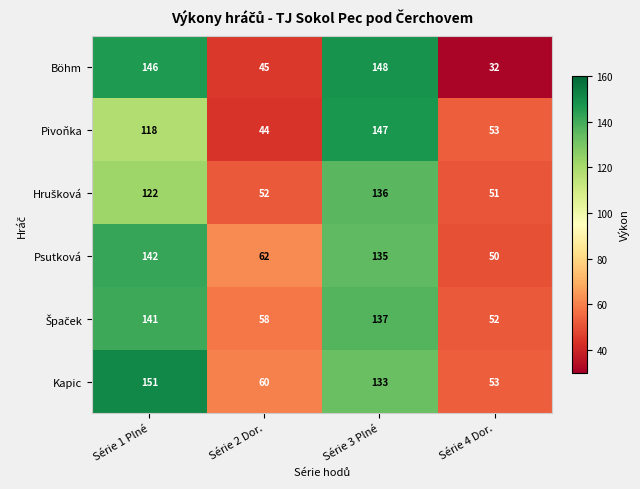

What is the spread (max minus min) of values at Série 2 Dor.?

18